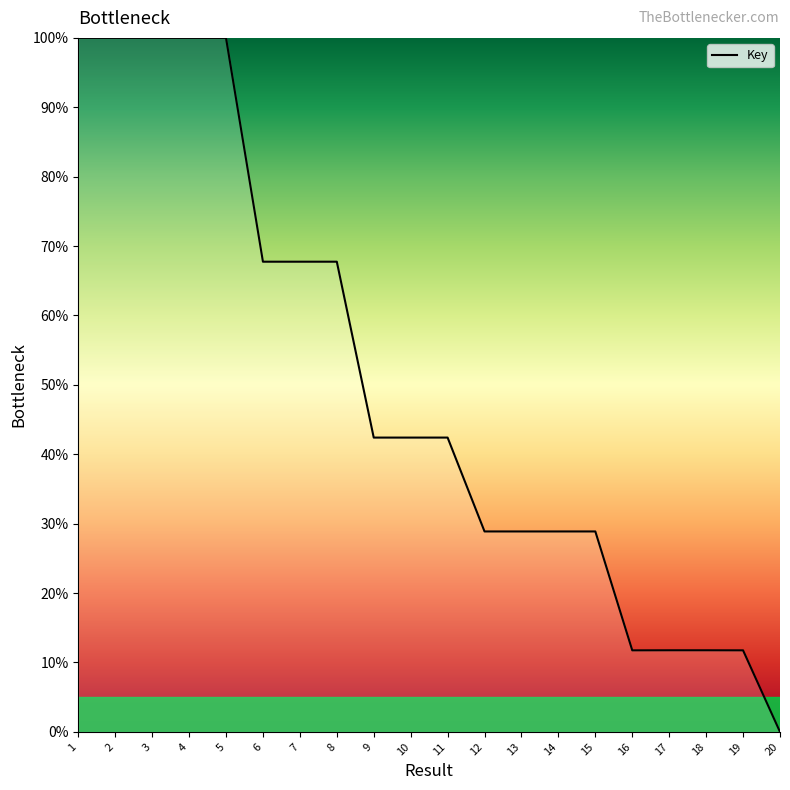

How many positive values are there?

19